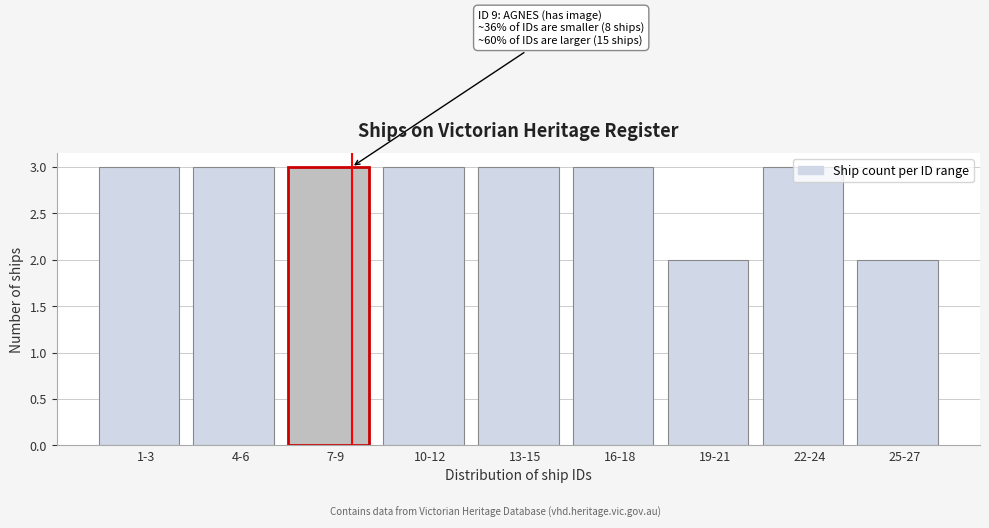

What is the maximum value shown in the chart?

3